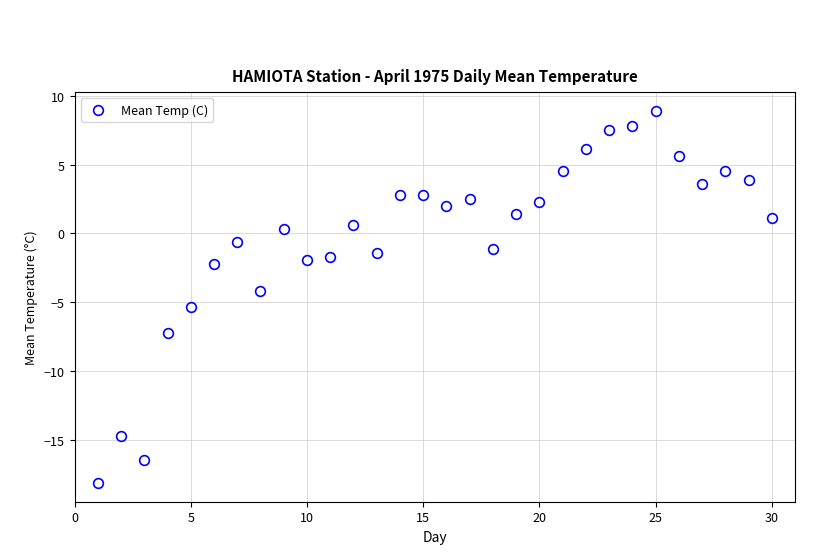

What is the range of X values (max minus min)?

29.0